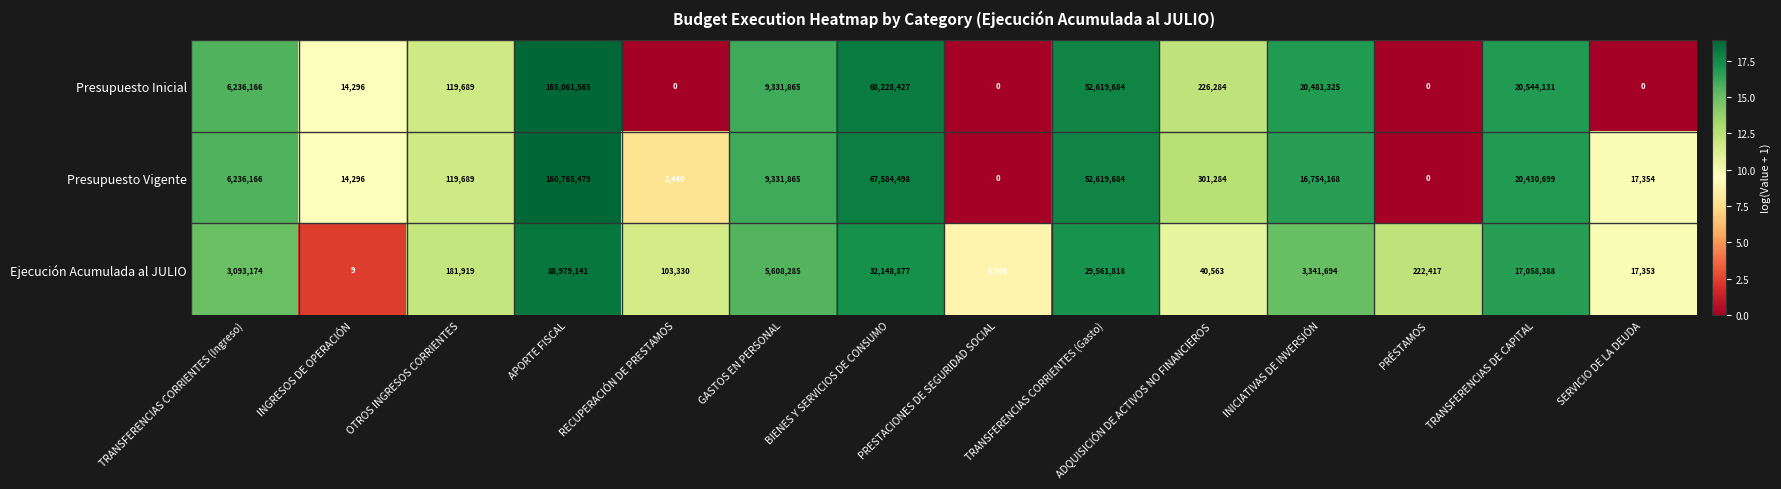

The Presupuesto Vigente series shows 53463149 at PRESTACIONES DE SEGURIDAD SOCIAL. True or false?

False